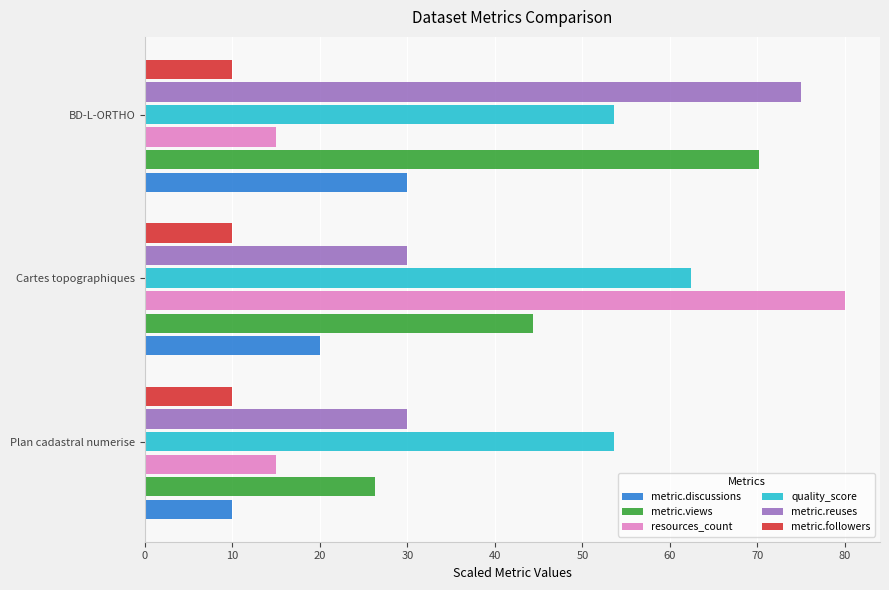

Which category has the highest value across all series?

Cartes topographiques